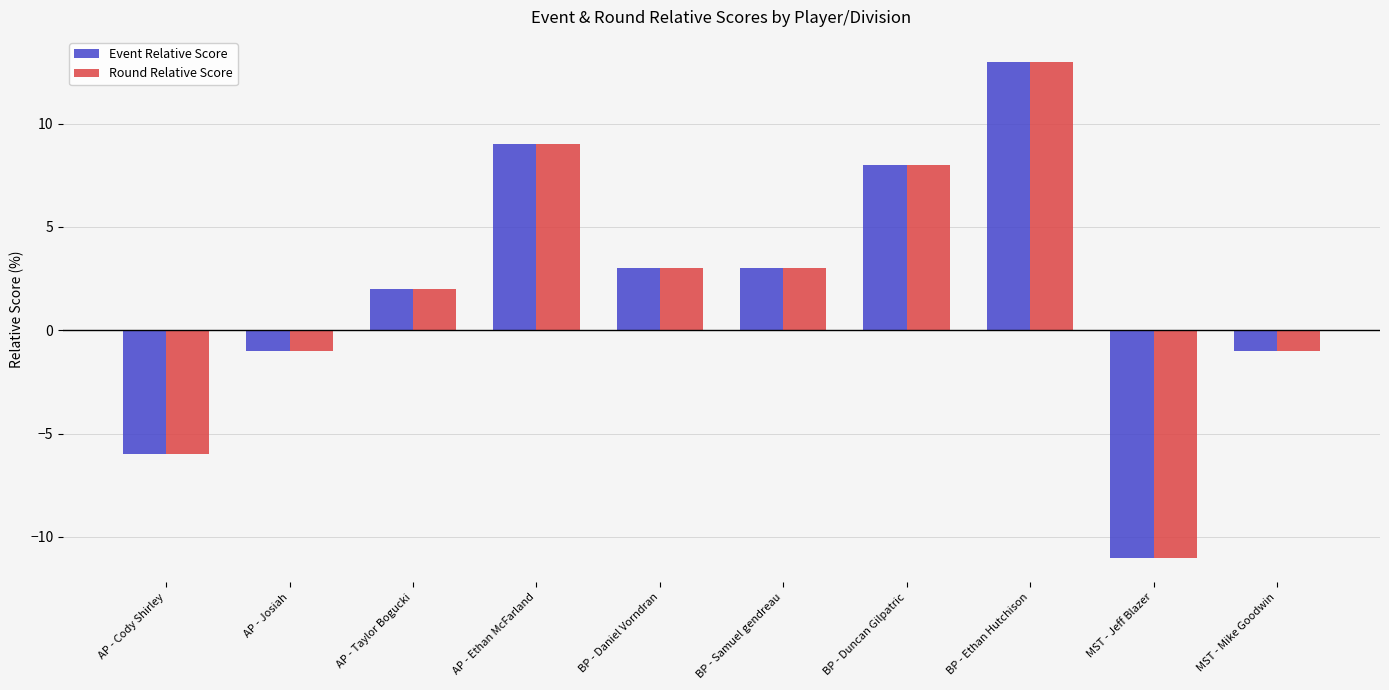

Reading right to left, what are all the values shown in this chart?

Event Relative Score: MST - Mike Goodwin=-1	MST - Jeff Blazer=-11	BP - Ethan Hutchison=13	BP - Duncan Gilpatric=8	BP - Samuel gendreau=3	BP - Daniel Vorndran=3	AP - Ethan McFarland=9	AP - Taylor Bogucki=2	AP - Josiah=-1	AP - Cody Shirley=-6
Round Relative Score: MST - Mike Goodwin=-1	MST - Jeff Blazer=-11	BP - Ethan Hutchison=13	BP - Duncan Gilpatric=8	BP - Samuel gendreau=3	BP - Daniel Vorndran=3	AP - Ethan McFarland=9	AP - Taylor Bogucki=2	AP - Josiah=-1	AP - Cody Shirley=-6